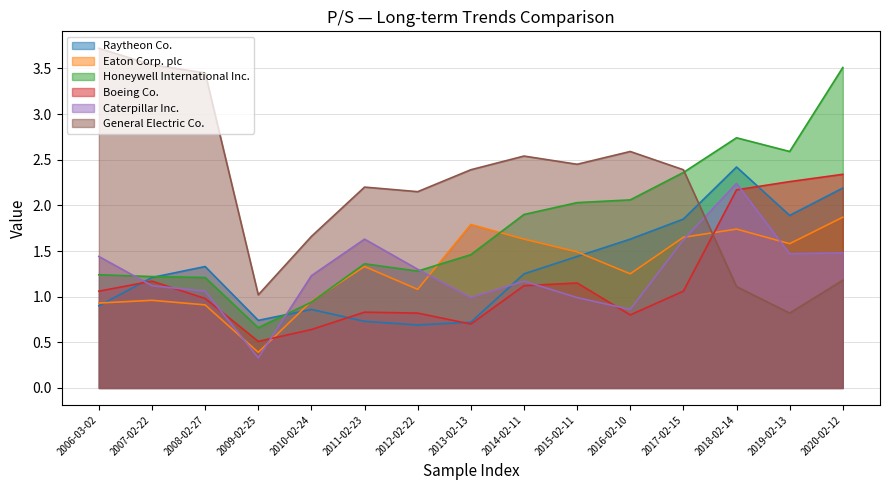

How many data points does each series have?

15